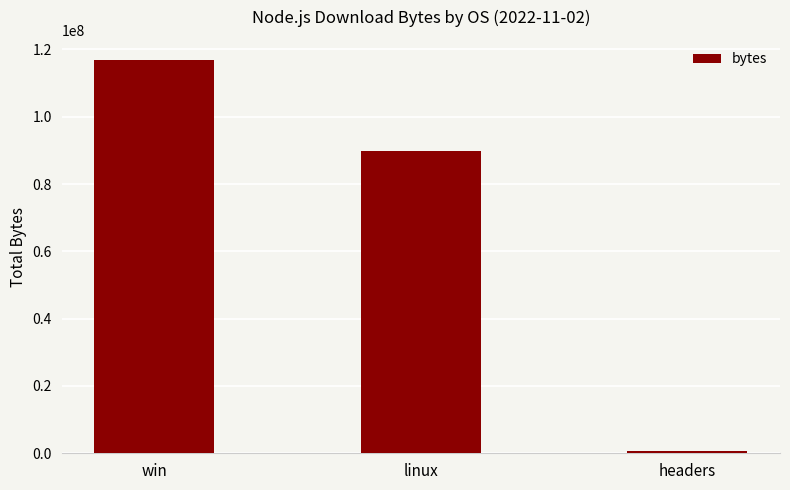

What position from the right is win?

3